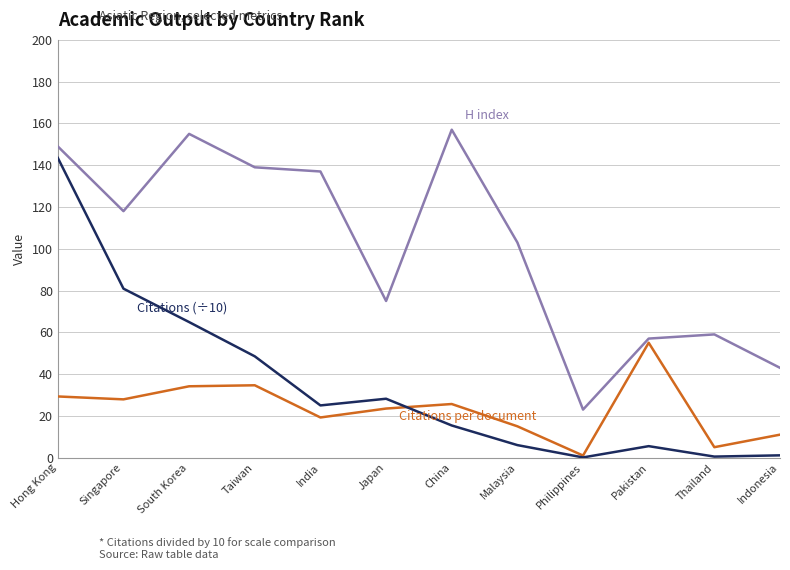

What is the spread (max minus min) of values at Pakistan?

51.5